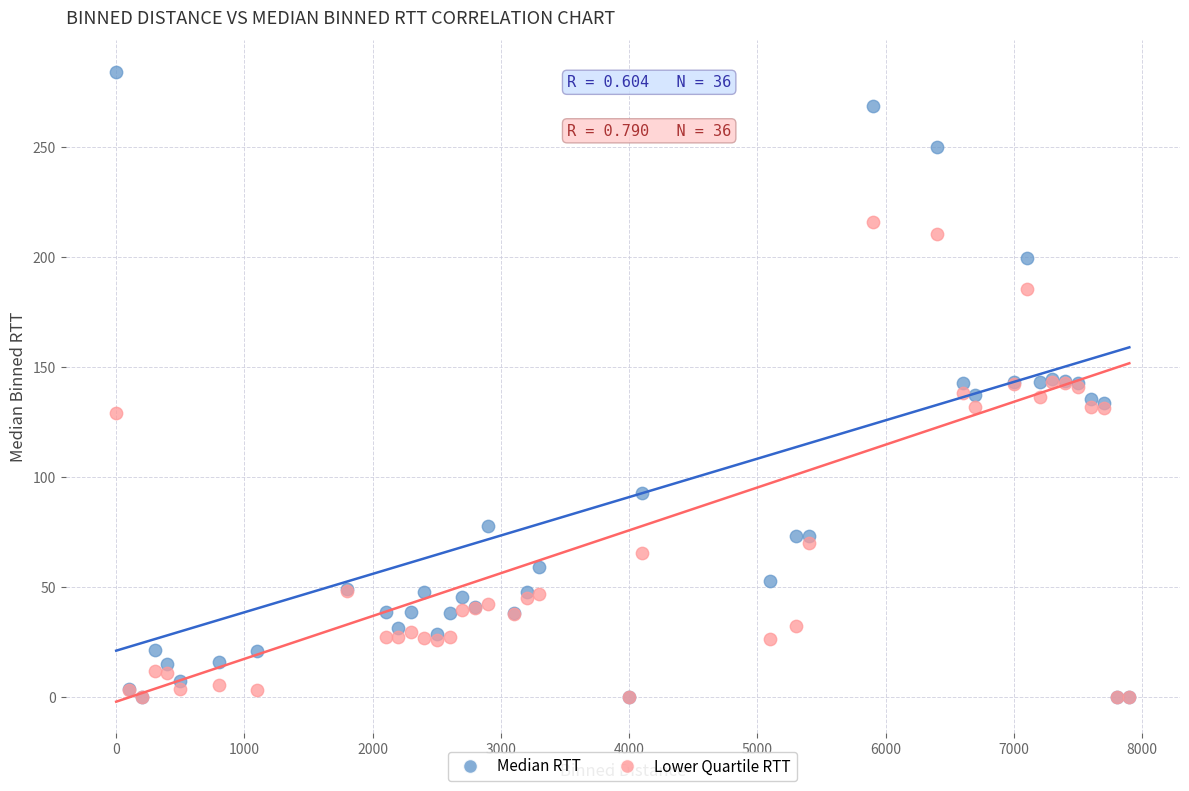

What are all the series names shown in the legend?

Median RTT, Lower Quartile RTT